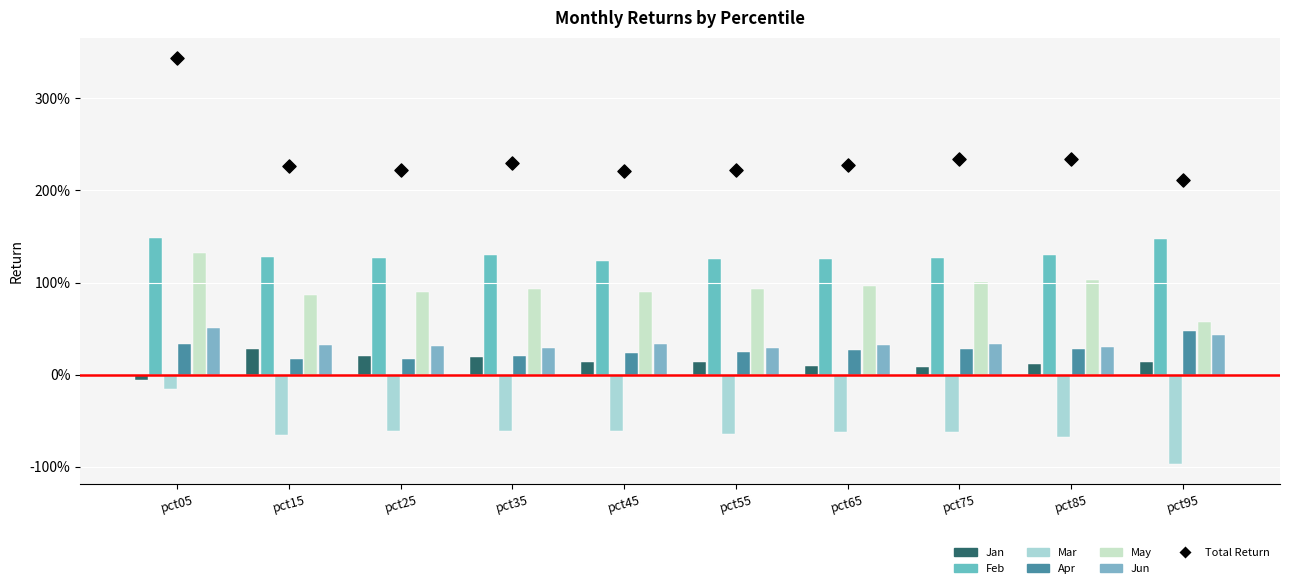

At which category is the sum across all series the highest?

pct05